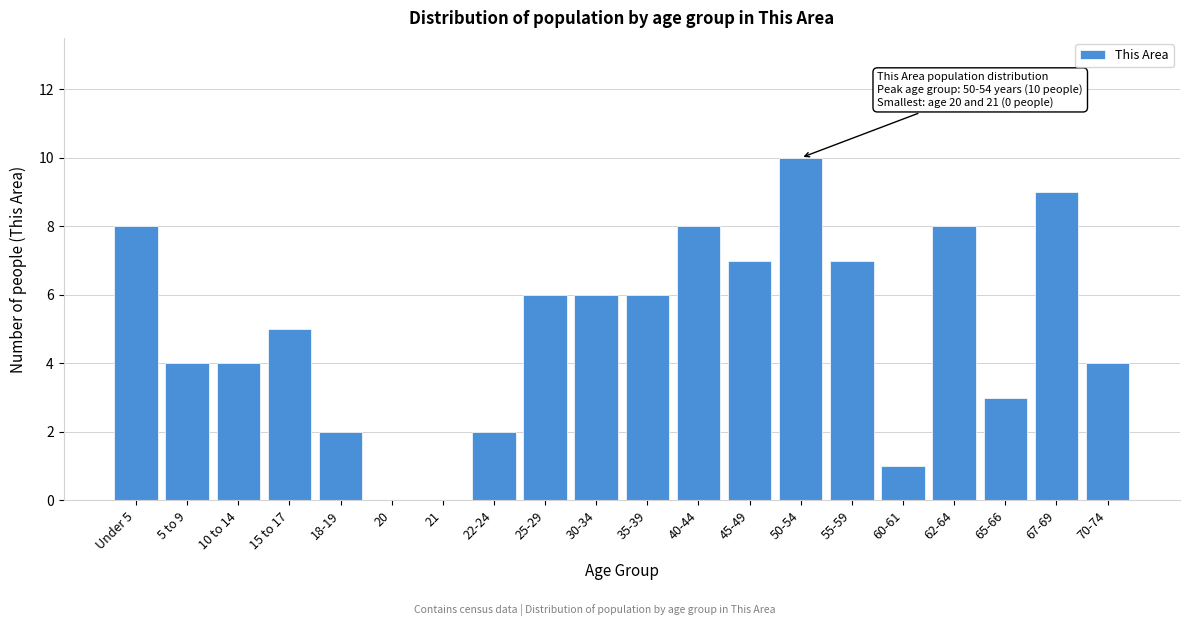

Reading left to right, extract all data points from this chart.

Under 5=8	5 to 9=4	10 to 14=4	15 to 17=5	18-19=2	20=0	21=0	22-24=2	25-29=6	30-34=6	35-39=6	40-44=8	45-49=7	50-54=10	55-59=7	60-61=1	62-64=8	65-66=3	67-69=9	70-74=4